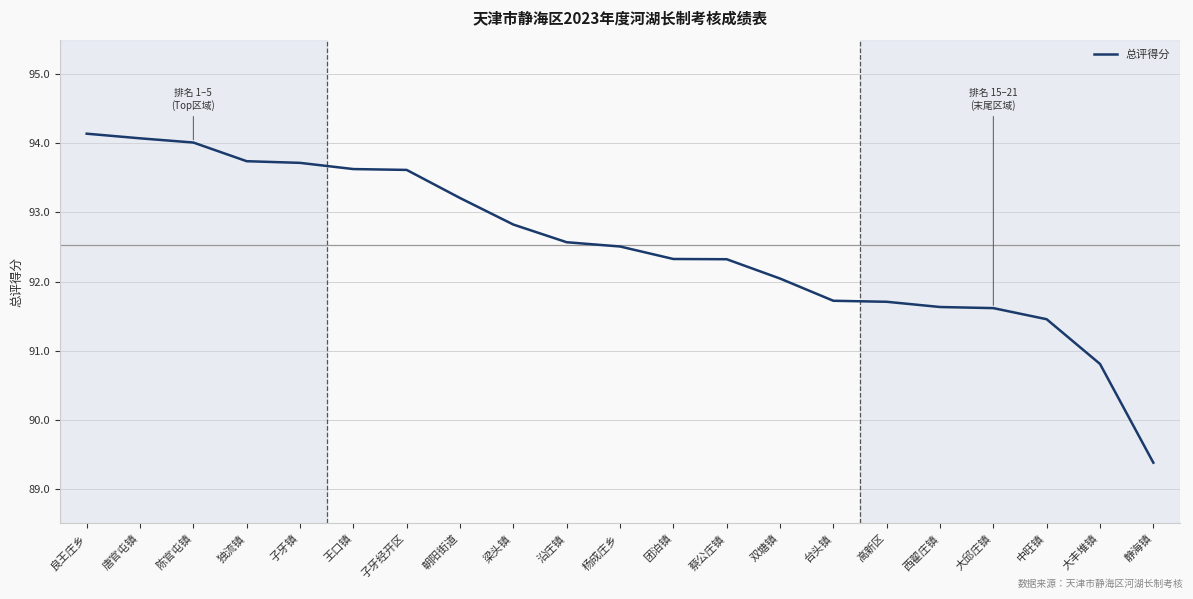

How many lines are shown in the chart?

1